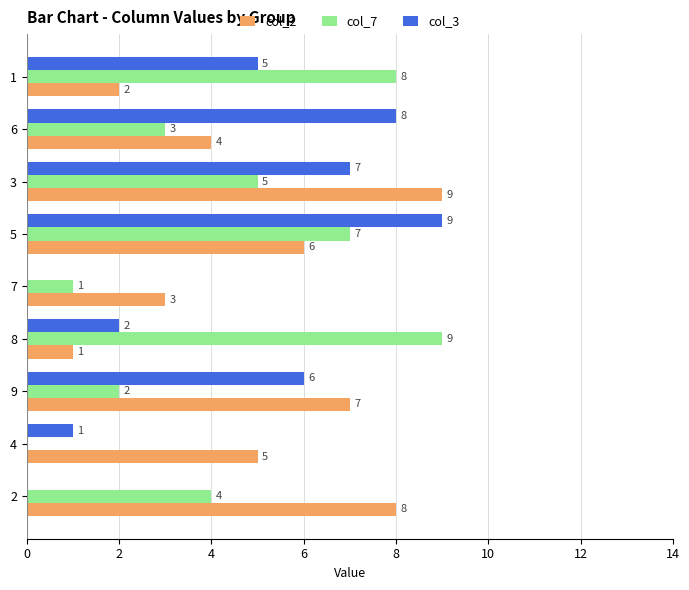

The col_2 series shows 3 at 7. True or false?

True